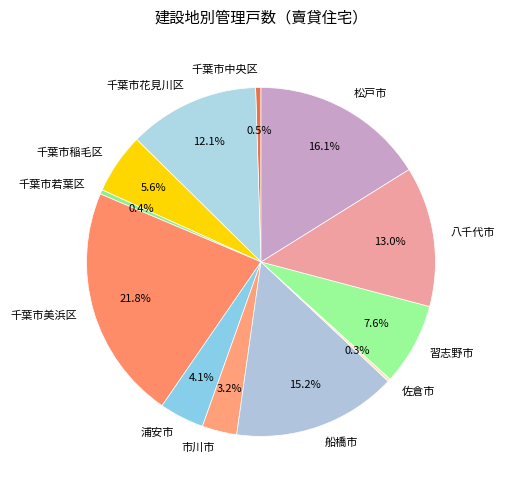

Does any single category account for the majority?

No